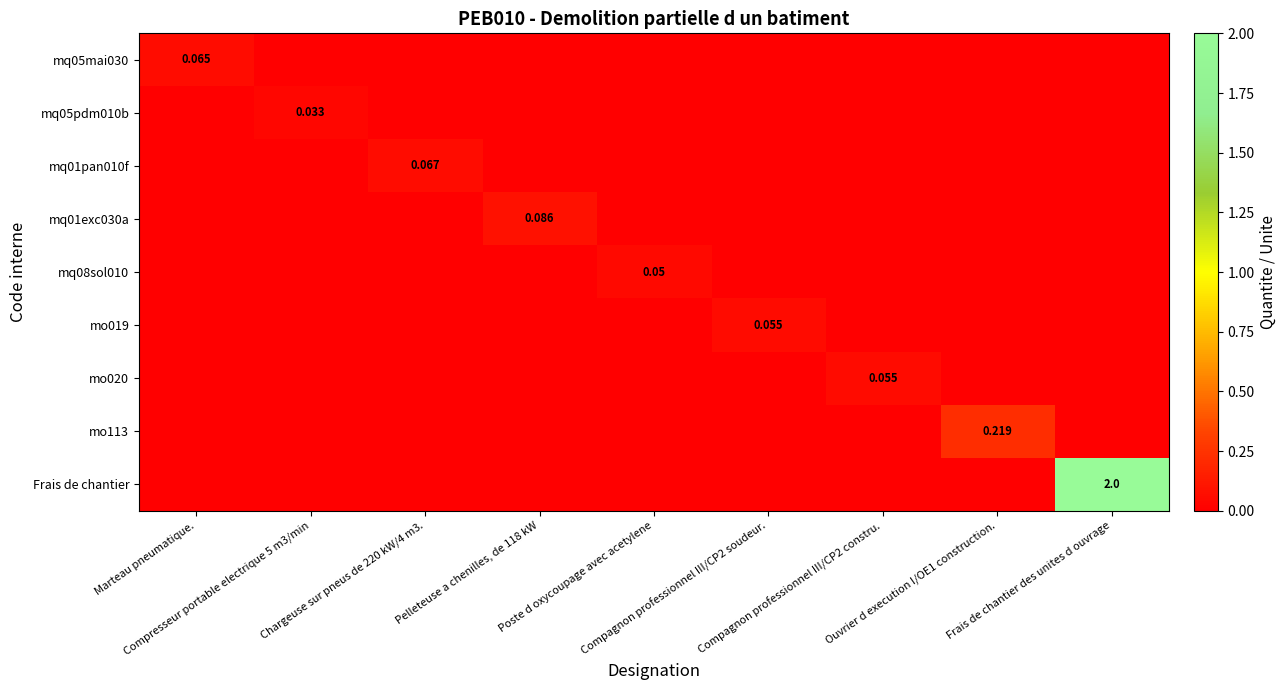

At which category does the chart reach its peak across all series?

Frais de chantier des unites d ouvrage